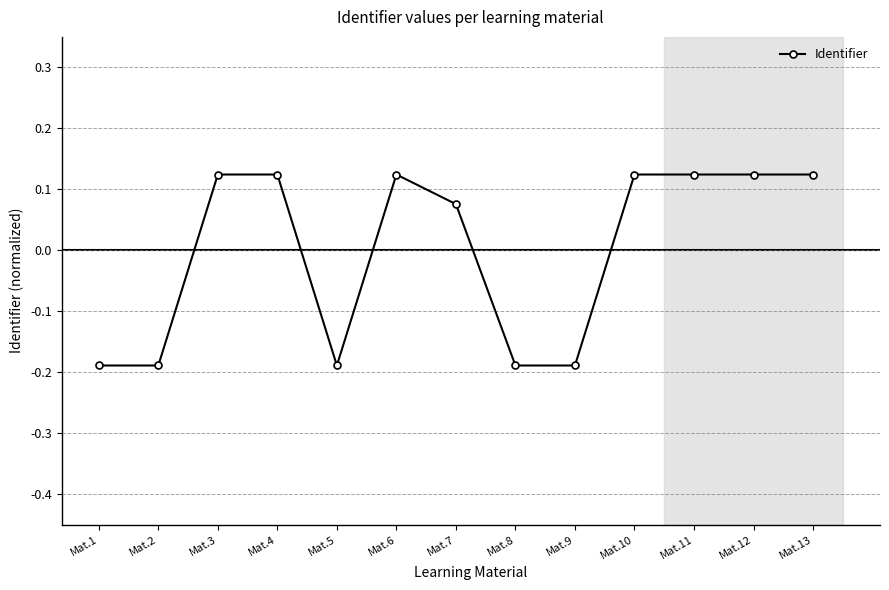

Between Mat.6 and Mat.8, which is larger?

Mat.6